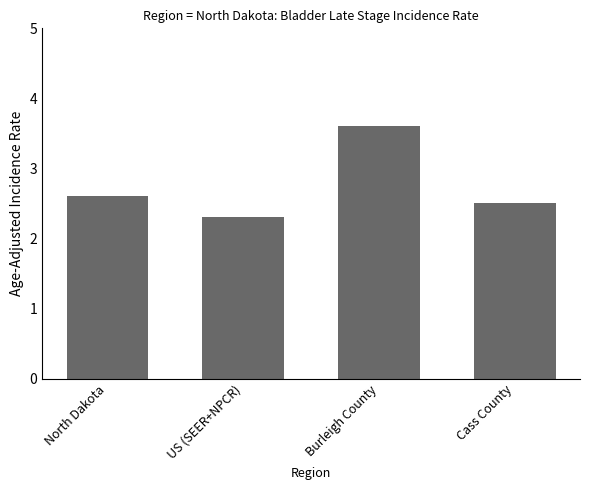

Which category has the highest value across all series?

Burleigh County